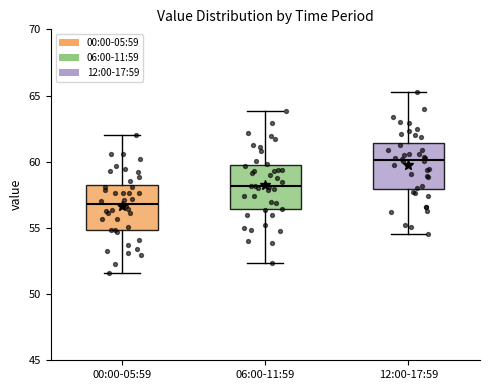

Reading left to right, read every box against the y-axis: the position of its median line, the range the box covers, and the ends of its whiskers. The values are not printed on the chart, so give them approximately, as read against the axis.

00:00-05:59: median 57.0, box 55.0 to 58.0, whiskers 51.5 to 62.0
06:00-11:59: median 58.0, box 56.5 to 59.5, whiskers 52.5 to 64.0
12:00-17:59: median 60.0, box 58.0 to 61.5, whiskers 54.5 to 65.5